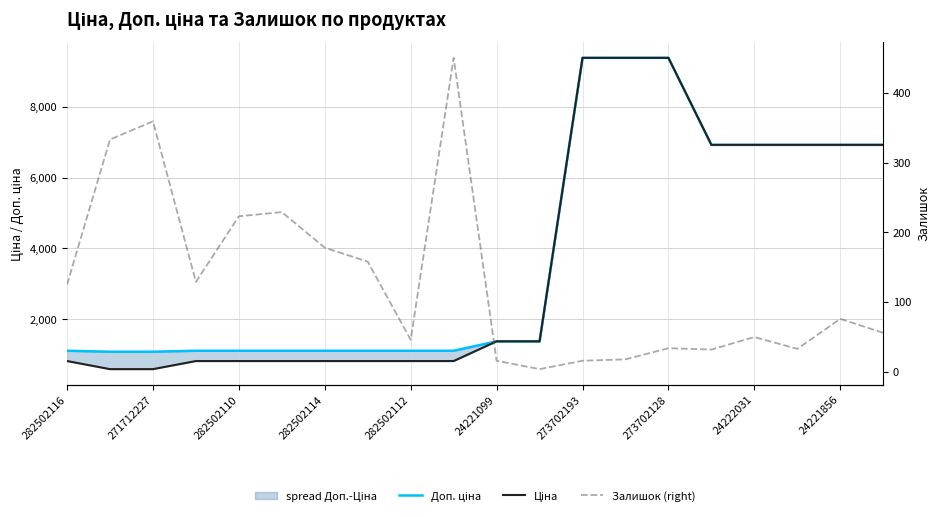

Does the chart display data point markers on the line(s)?

No